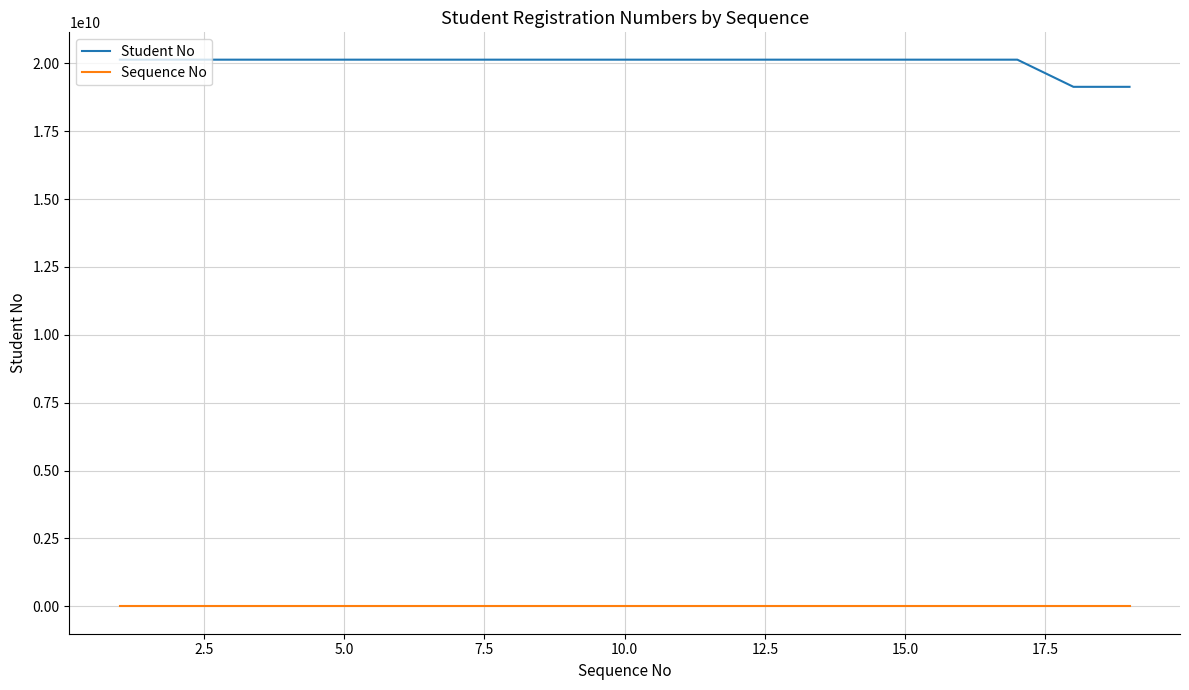

Which series has the largest total across all categories?

Student No